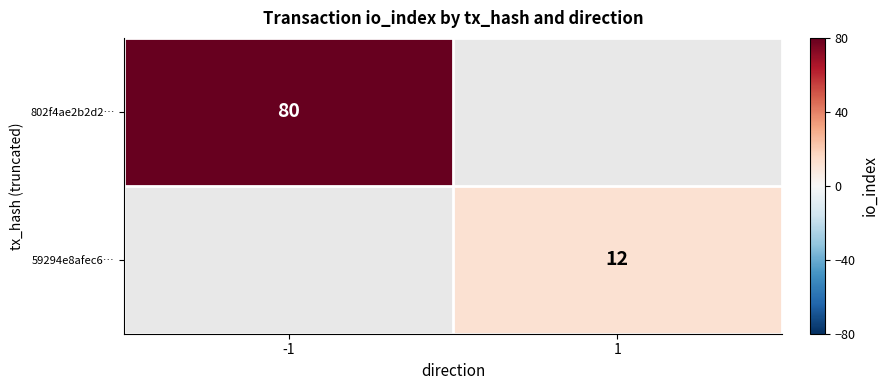

The 802f4ae2b2d2… series shows 80 at -1. True or false?

True